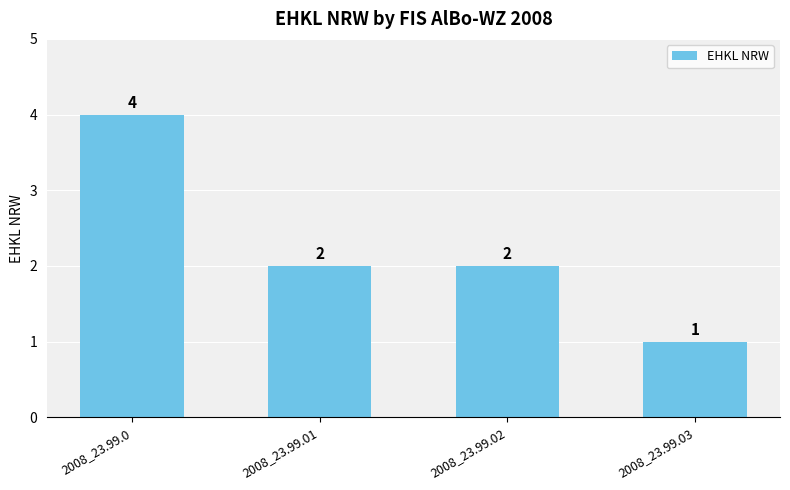

Reading left to right, list all the values displayed in this chart.

4	2	2	1